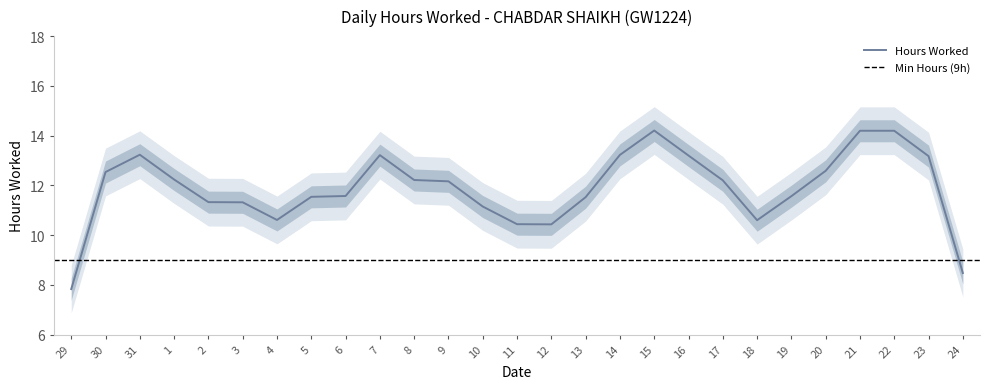

What position from the right is 22?

3